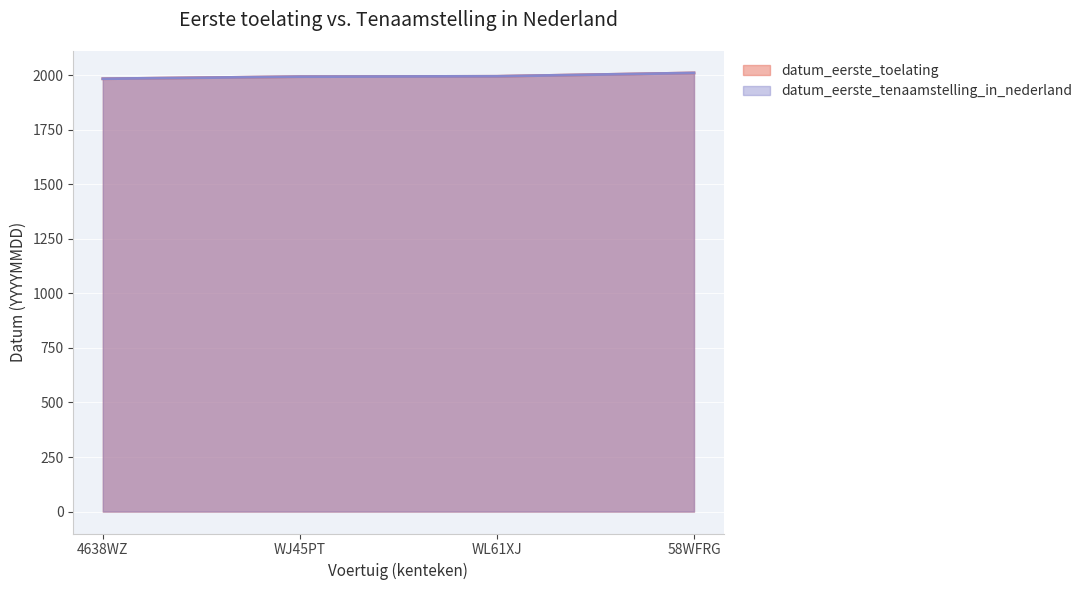

What is the value of the datum_eerste_tenaamstelling_in_nederland point at the 2nd from the left?

1993.0